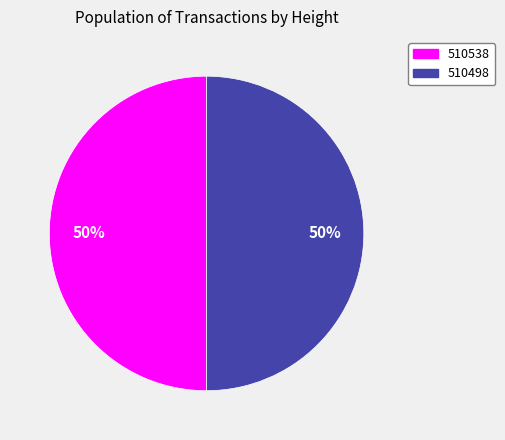

To the nearest percent, what is the average slice percentage?

50%